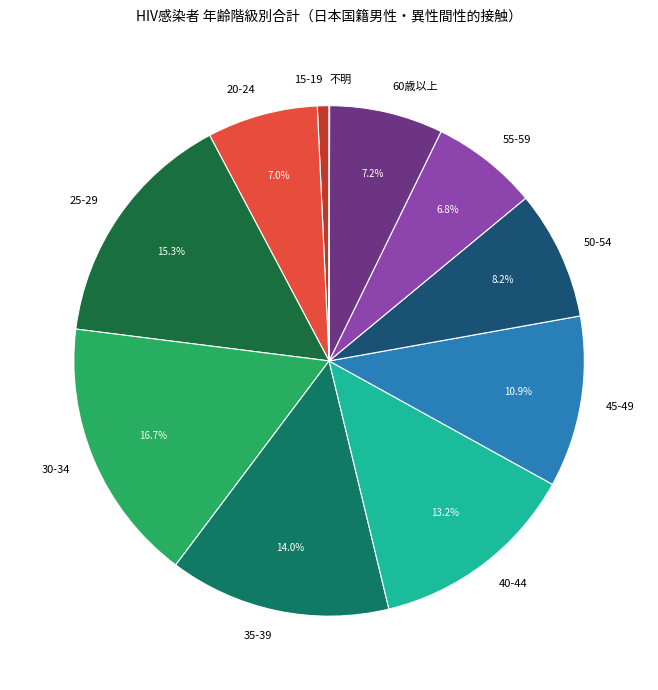

To the nearest percent, what is the combined percentage of 20-24 and 50-54?

15%